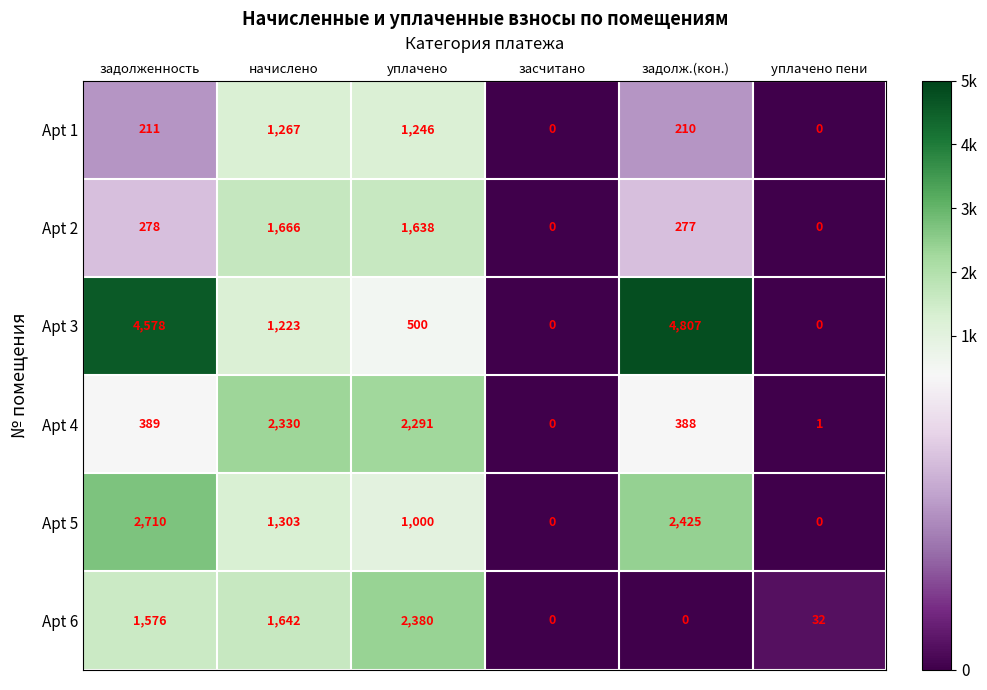

What is the sum of all Apt 6 values?

5630